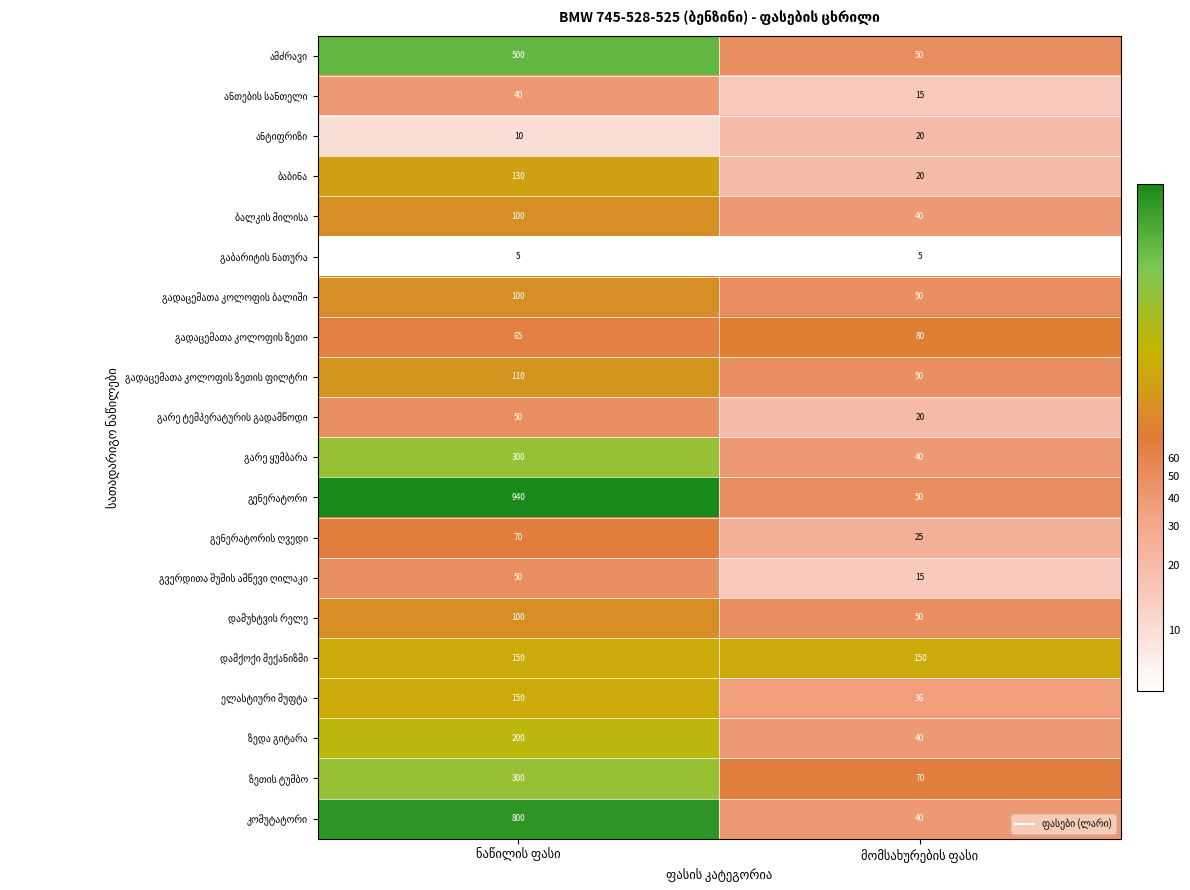

What is the maximum value shown in the chart?

940